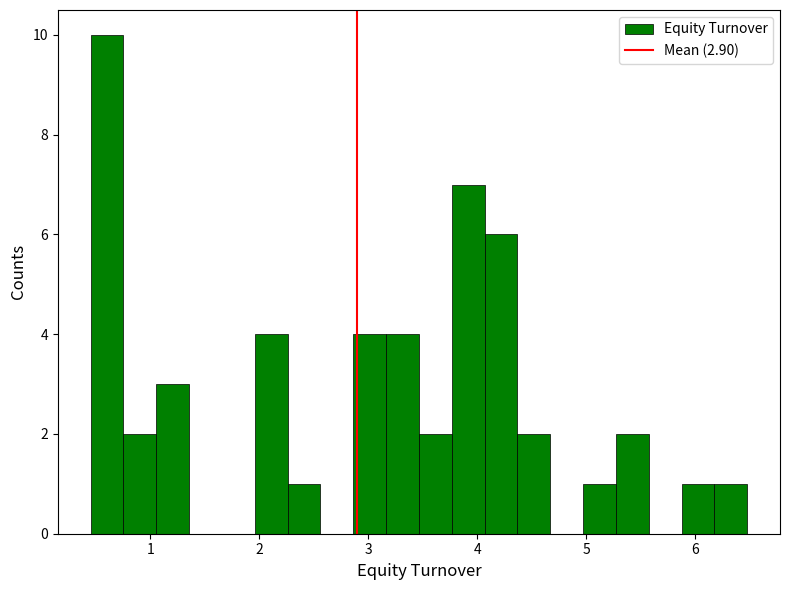

Read against the x-axis, roughly where is the centre of the tallest bar?

0.6